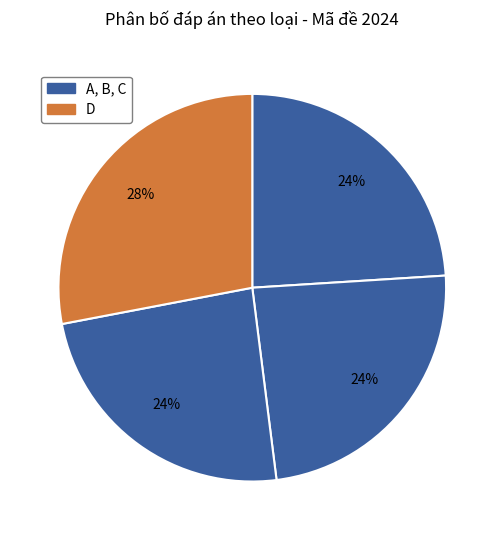

Count the number of slices in the pie.

4